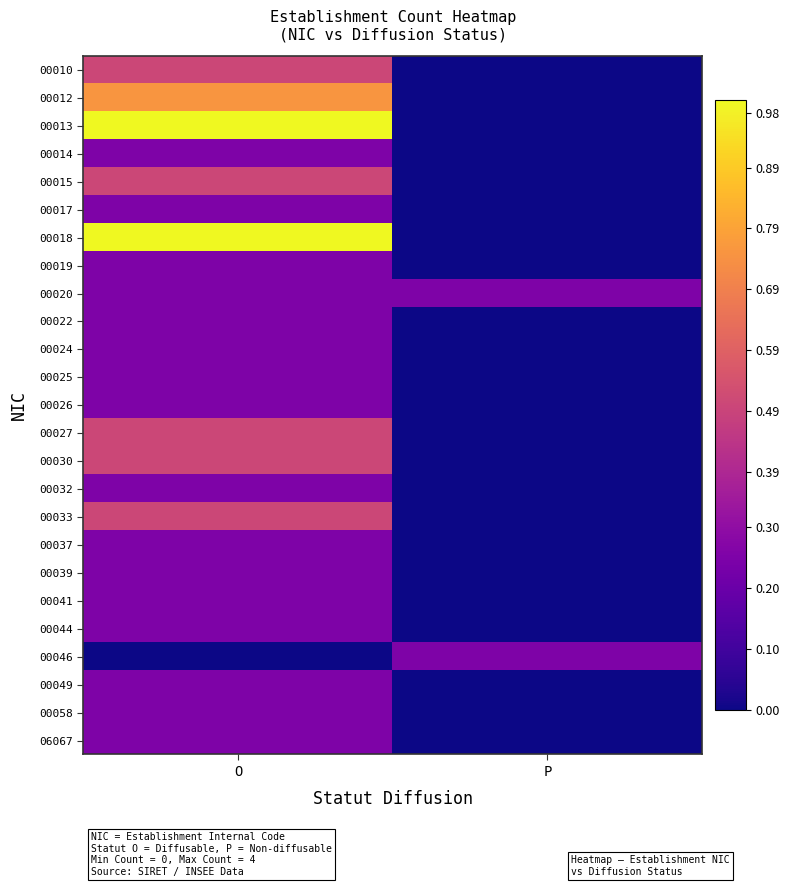

Count the number of data series in this chart.

25